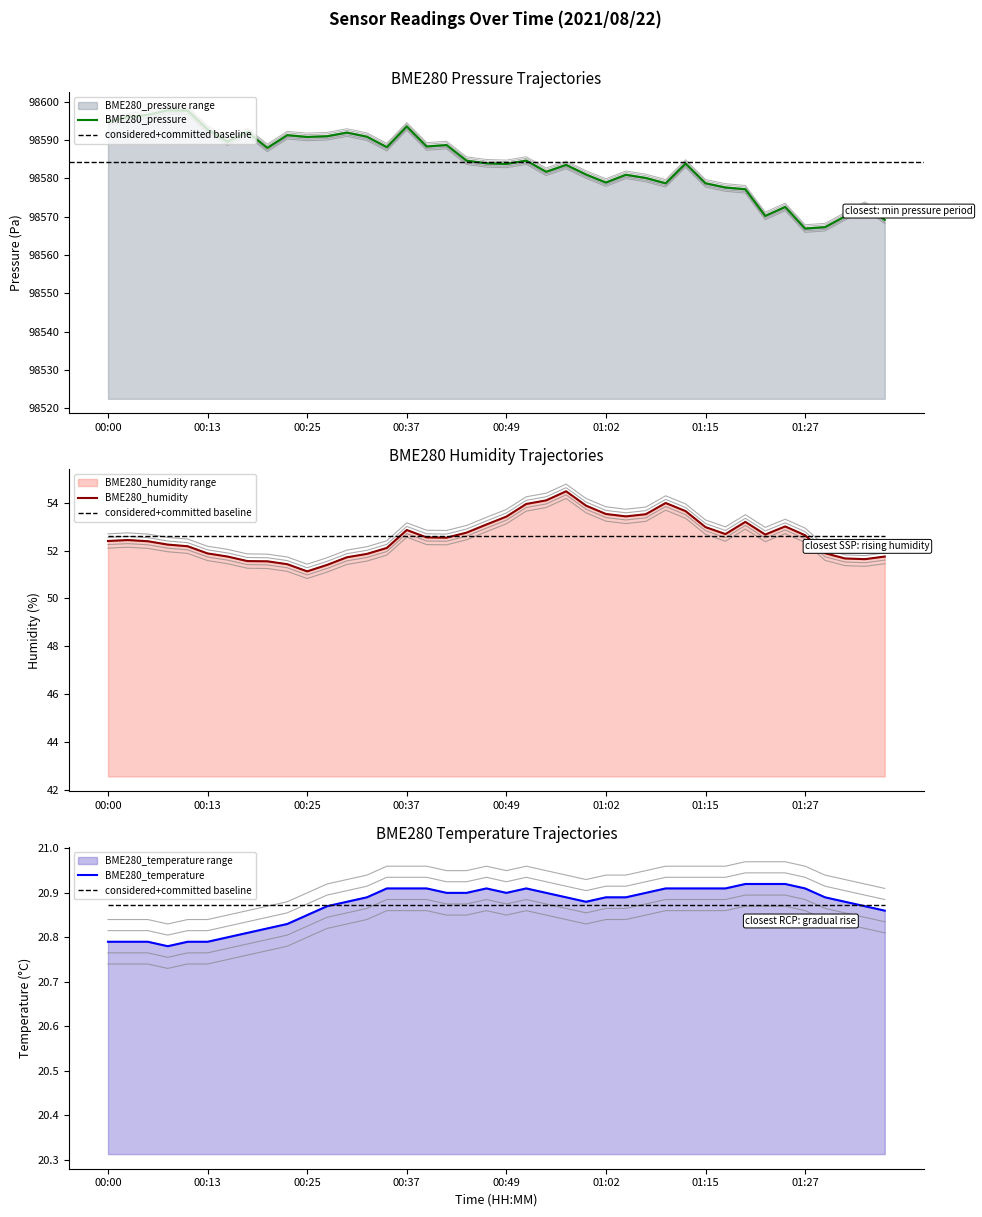

Where is BME280_pressure nearest to the value 98582?

22